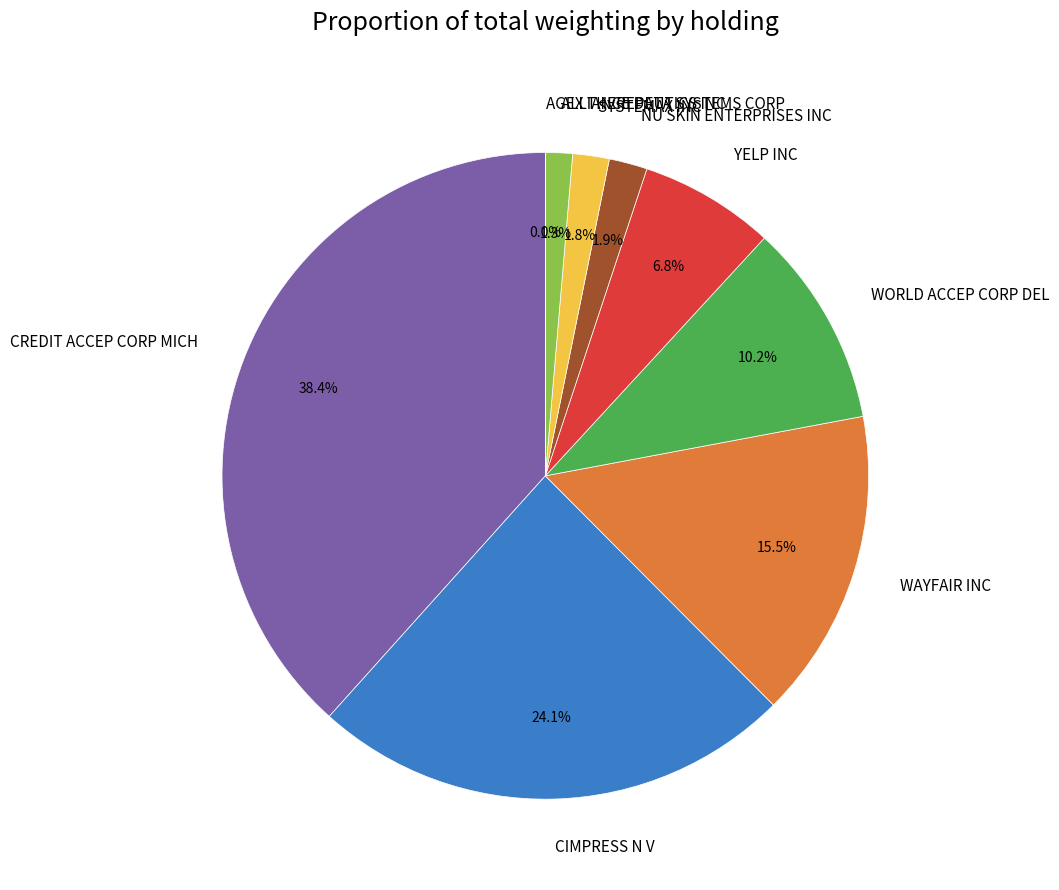

Which slice is the largest?

CREDIT ACCEP CORP MICH